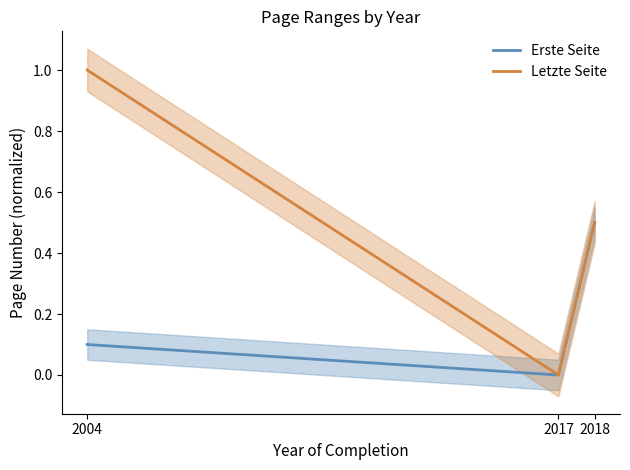

Is the value of Erste Seite at 2017 greater than the value of Letzte Seite at 2017?

No